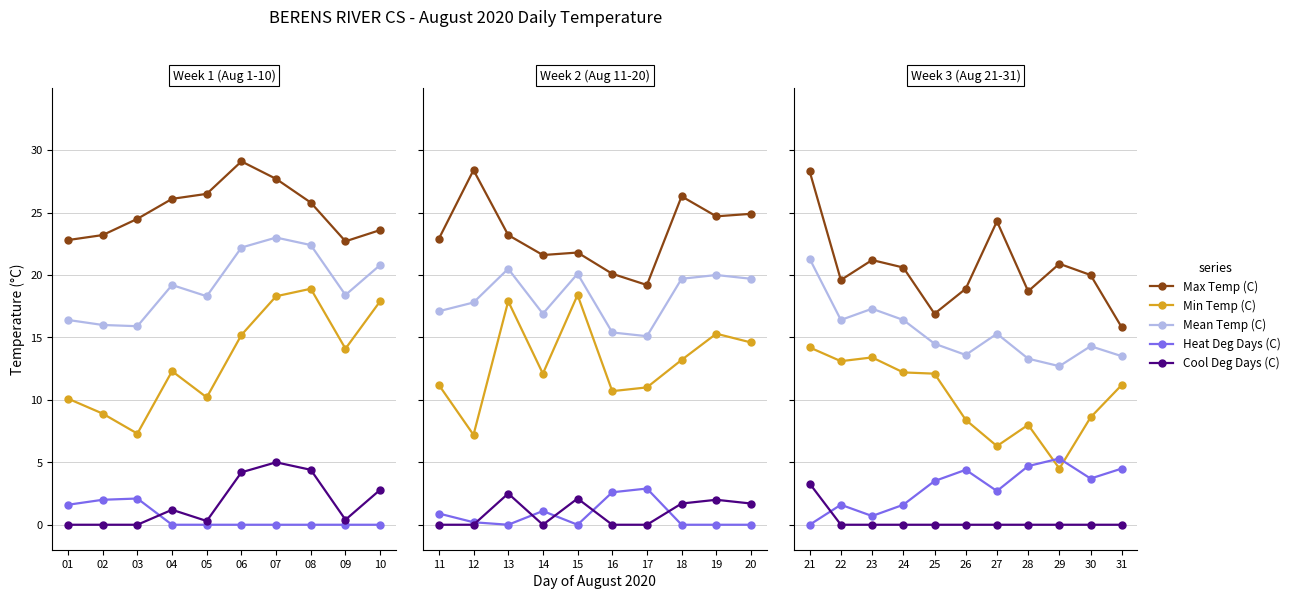

Which series has the largest total across all categories?

Max Temp (C)